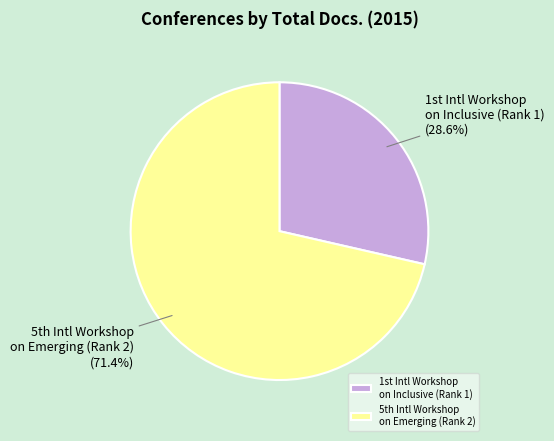

How many slices are in this pie chart?

2